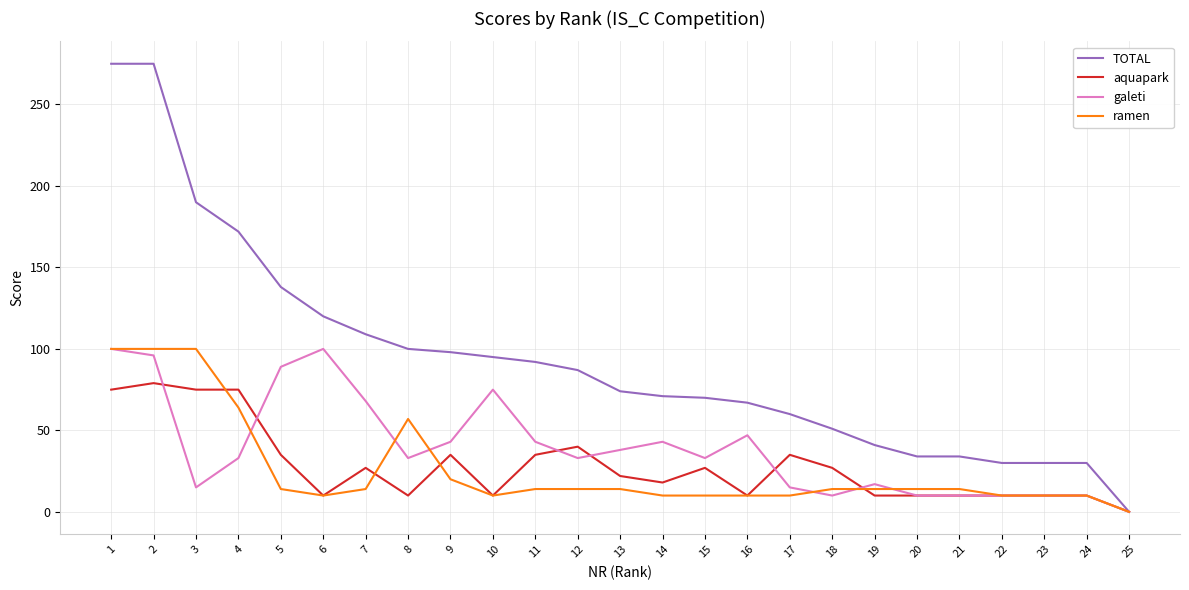

Between 4 and 10, which series saw the biggest shift?

TOTAL